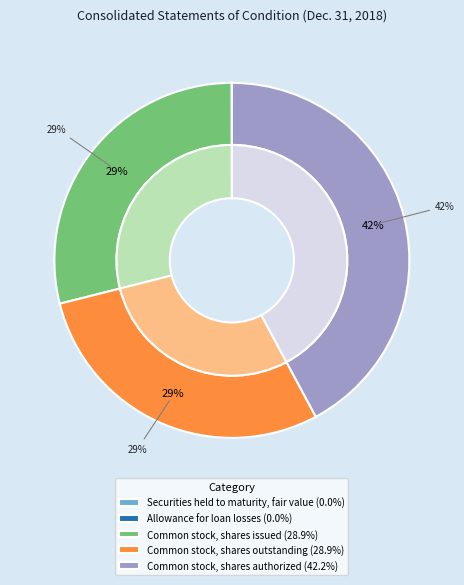

Combined, what portion of the pie is Securities held to maturity, fair value and Common stock, shares issued?

28.9%